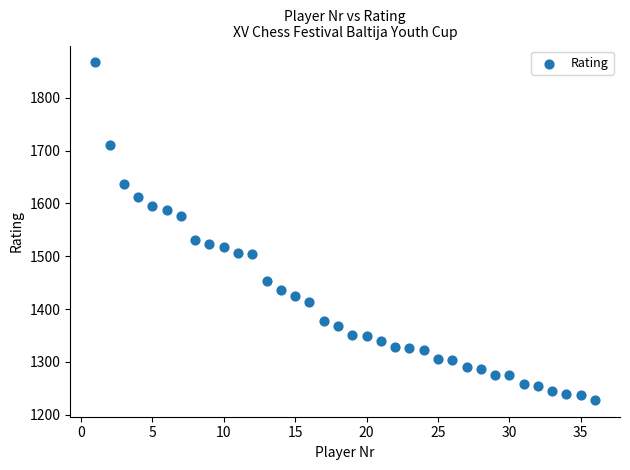

What is the range of X values (max minus min)?

35